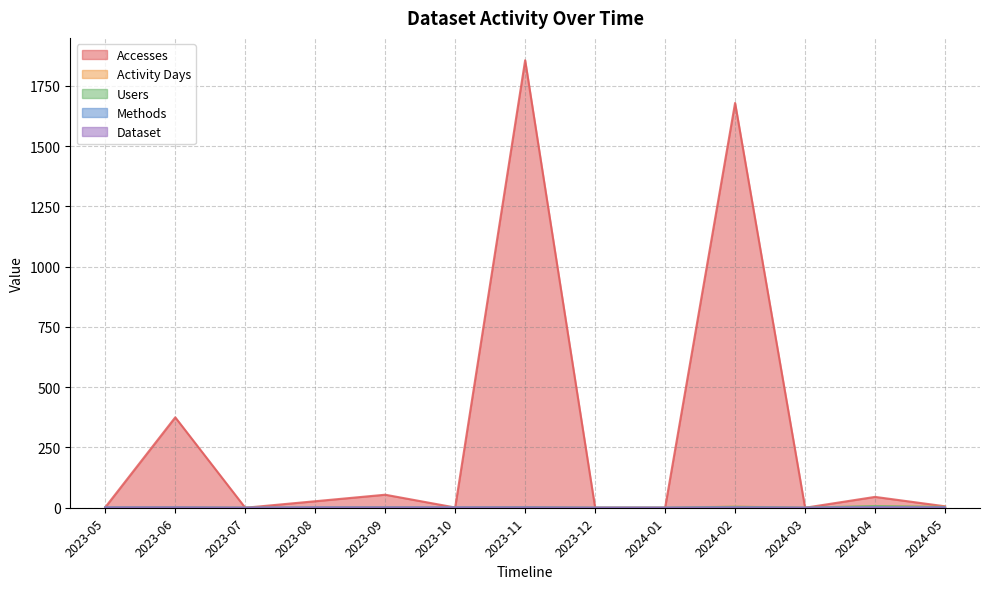

Reading left to right, what are all the values shown in this chart?

Accesses: 2023-05=2	2023-06=375	2023-07=0	2023-08=27	2023-09=54	2023-10=1	2023-11=1856	2023-12=0	2024-01=0	2024-02=1679	2024-03=0	2024-04=45	2024-05=6
Activity Days: 2023-05=1	2023-06=2	2023-07=0	2023-08=1	2023-09=2	2023-10=1	2023-11=3	2023-12=0	2024-01=0	2024-02=5	2024-03=0	2024-04=7	2024-05=4
Users: 2023-05=1	2023-06=1	2023-07=0	2023-08=1	2023-09=1	2023-10=1	2023-11=2	2023-12=0	2024-01=0	2024-02=4	2024-03=0	2024-04=7	2024-05=3
Methods: 2023-05=1	2023-06=1	2023-07=0	2023-08=1	2023-09=1	2023-10=1	2023-11=1	2023-12=0	2024-01=0	2024-02=1	2024-03=0	2024-04=2	2024-05=1
Dataset: 2023-05=1	2023-06=1	2023-07=0	2023-08=1	2023-09=1	2023-10=1	2023-11=1	2023-12=0	2024-01=0	2024-02=1	2024-03=0	2024-04=1	2024-05=1